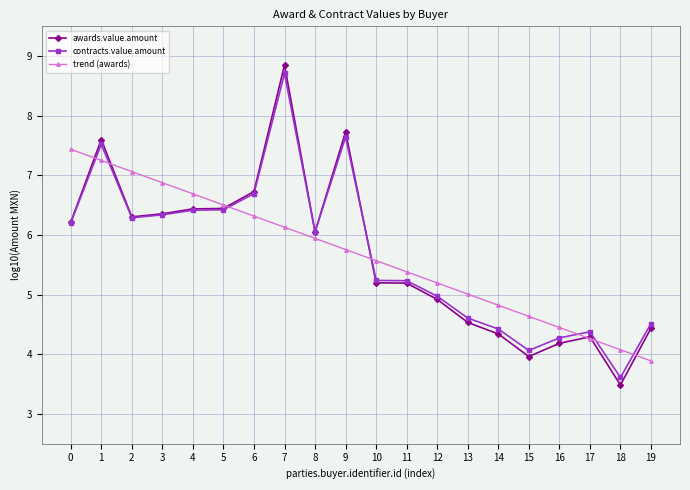

Does the chart display data point markers on the line(s)?

Yes